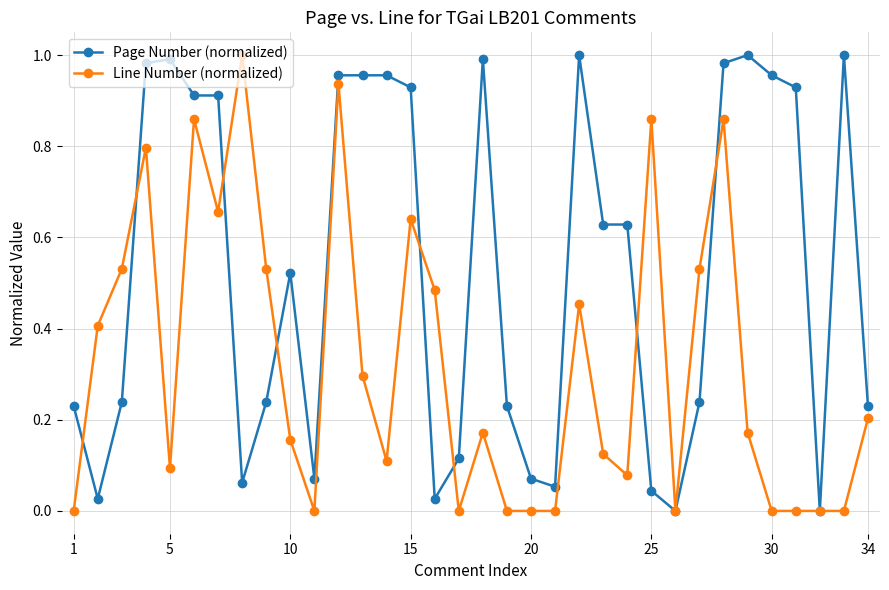

True or false: Line Number (normalized) has more than 1 interior local peaks.

True